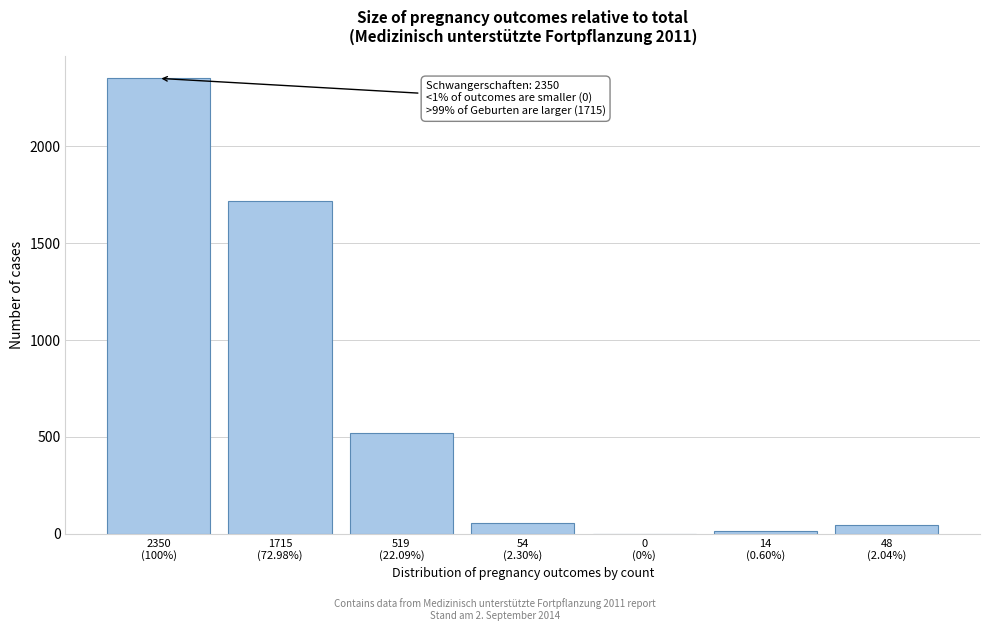

What is the maximum value shown in the chart?

2350